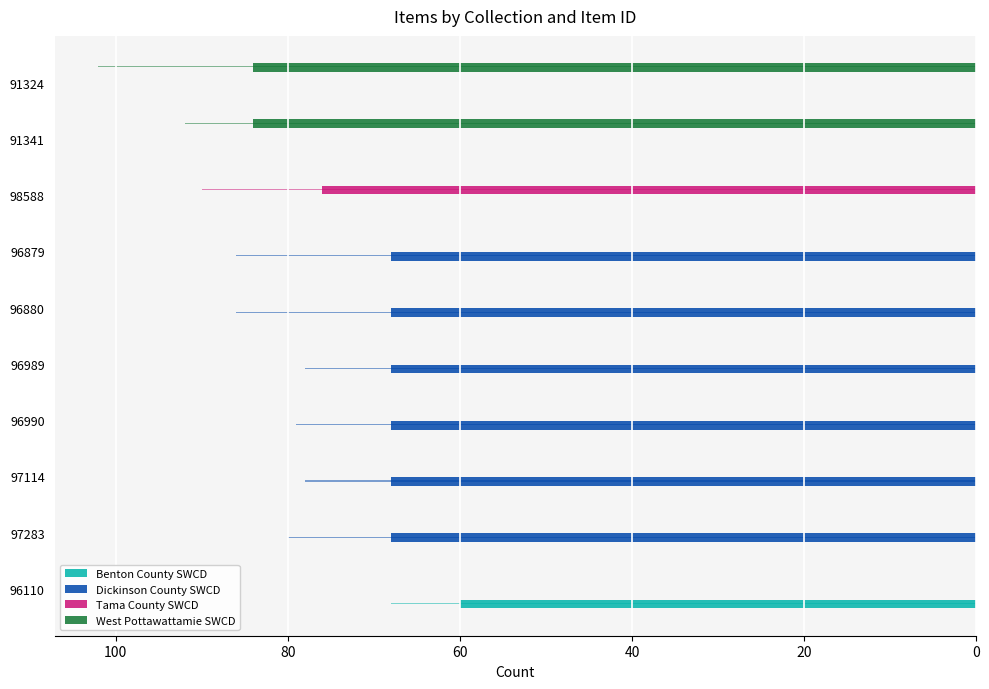

What are all the series names shown in the legend?

Benton County SWCD, Dickinson County SWCD, Tama County SWCD, West Pottawattamie SWCD